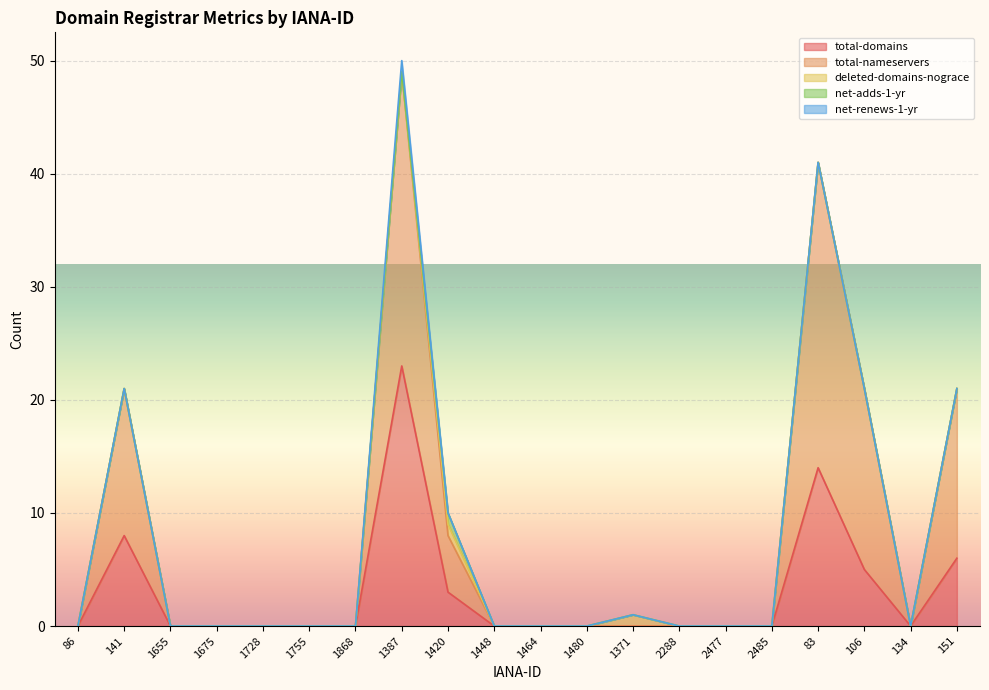

True or false: total-domains has a value of 0 at 1371.

True